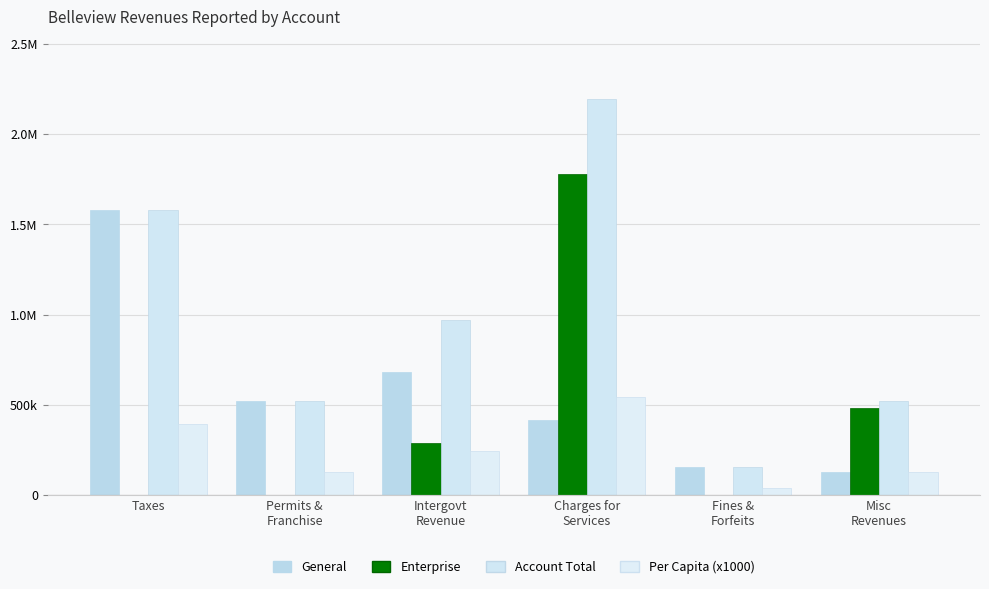

Does the chart contain stacked bars?

No